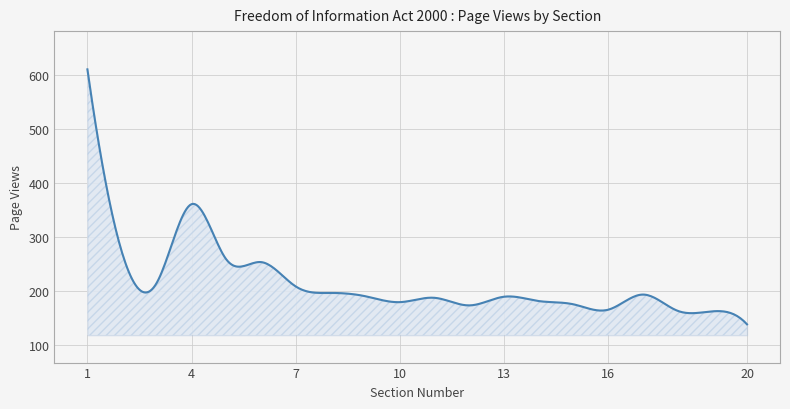

Does the chart have visible grid lines?

Yes